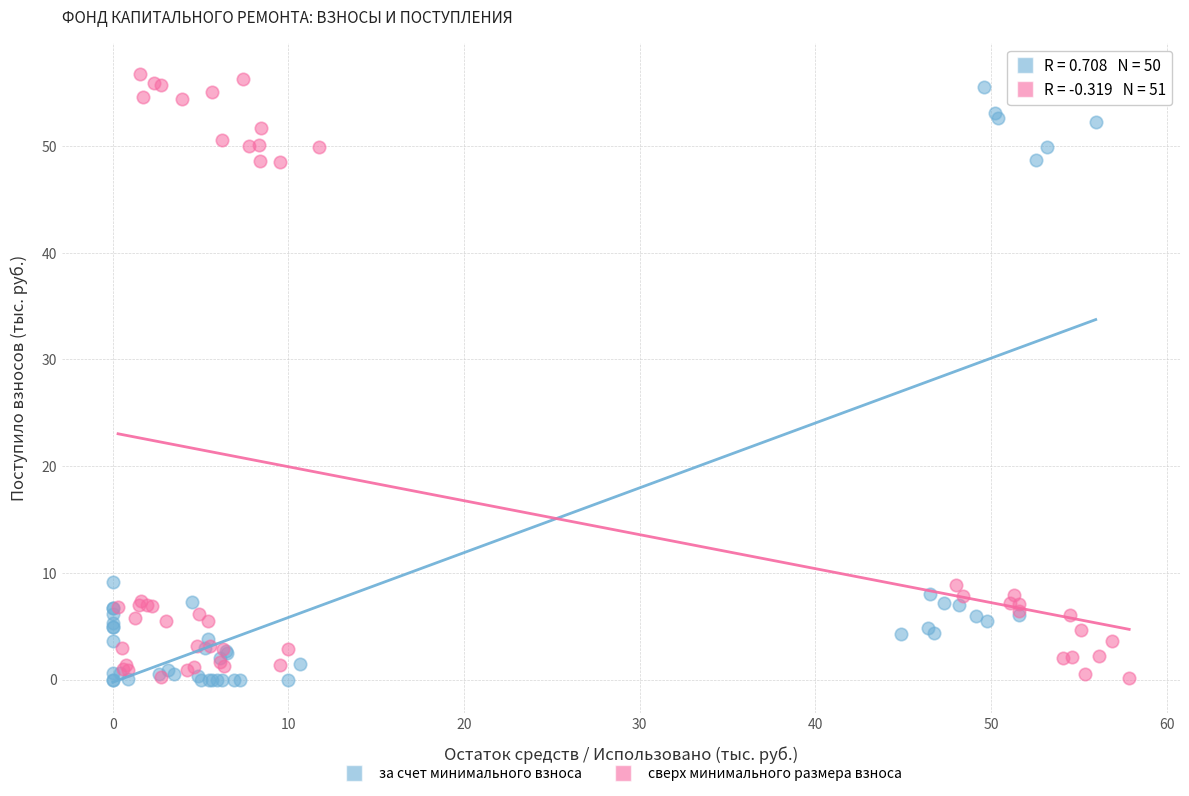

What are all the series names shown in the legend?

за счет минимального взноса, сверх минимального размера взноса